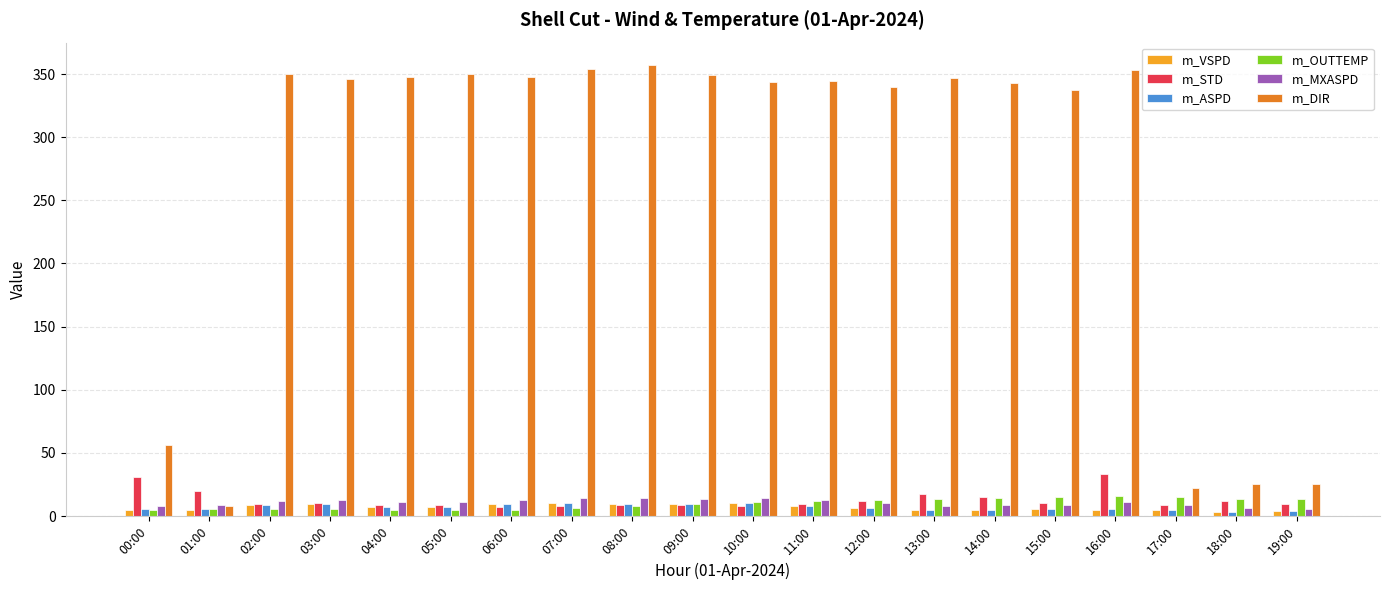

Which series has the largest total across all categories?

m_DIR